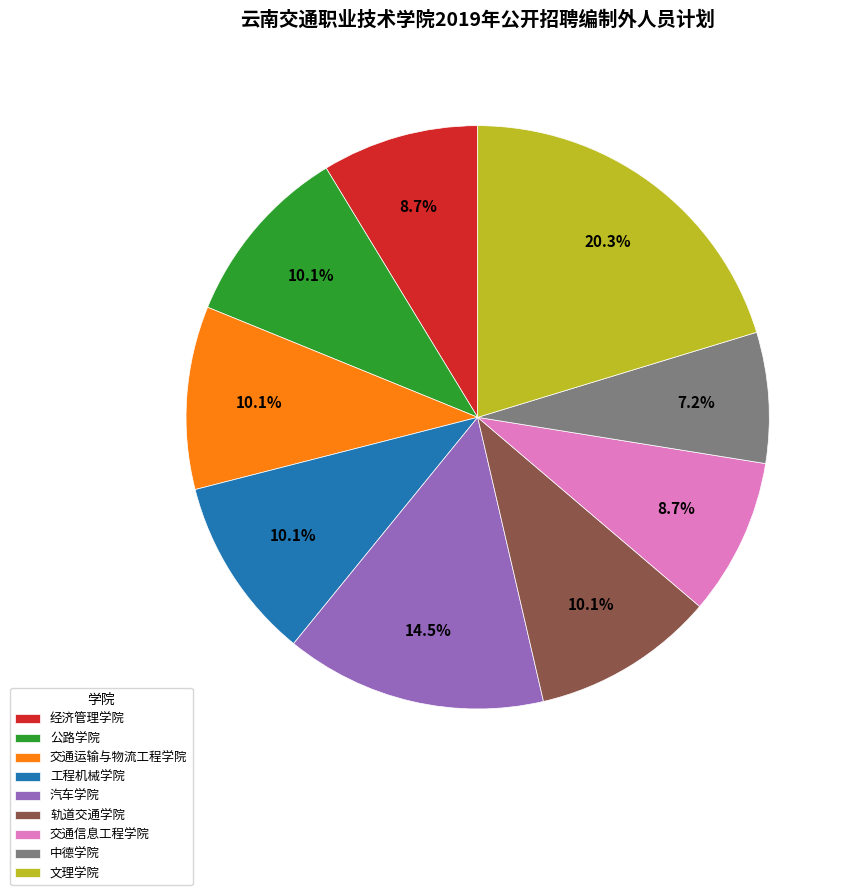

Does 交通信息工程学院 account for over 50% of the chart?

No